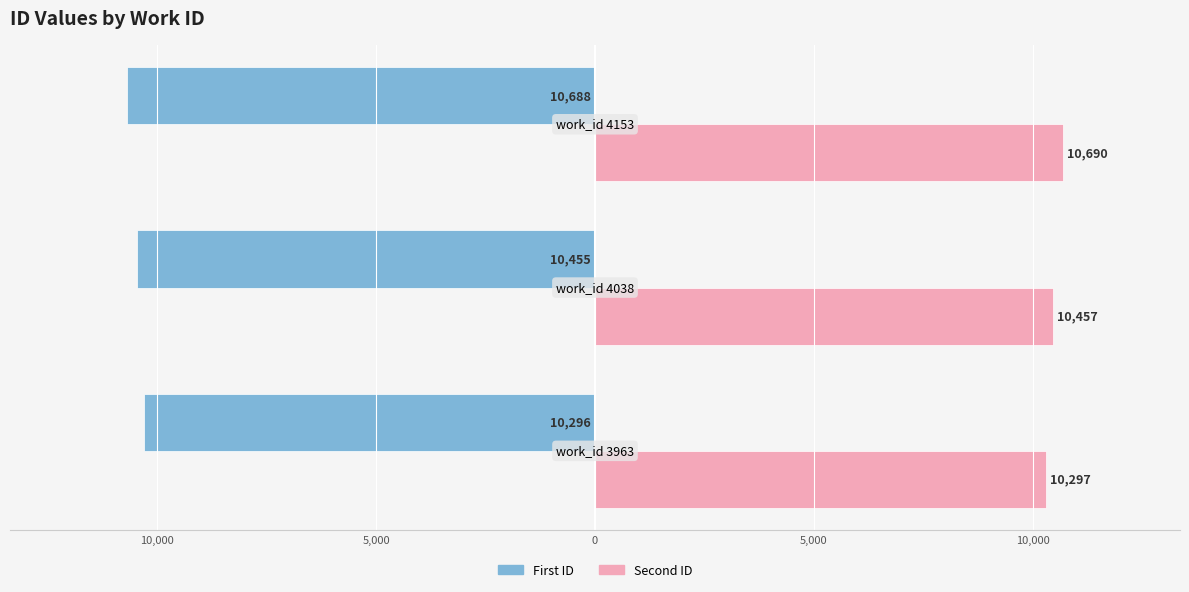

Which series has the widest spread of values?

Second ID